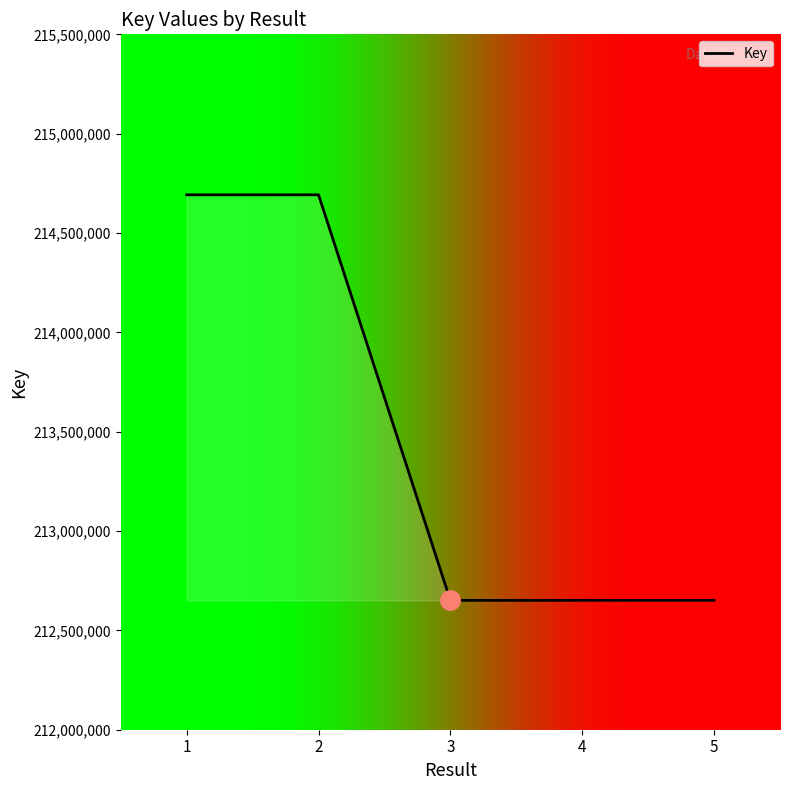

What is the change in value from 1 to 5?

-2041073